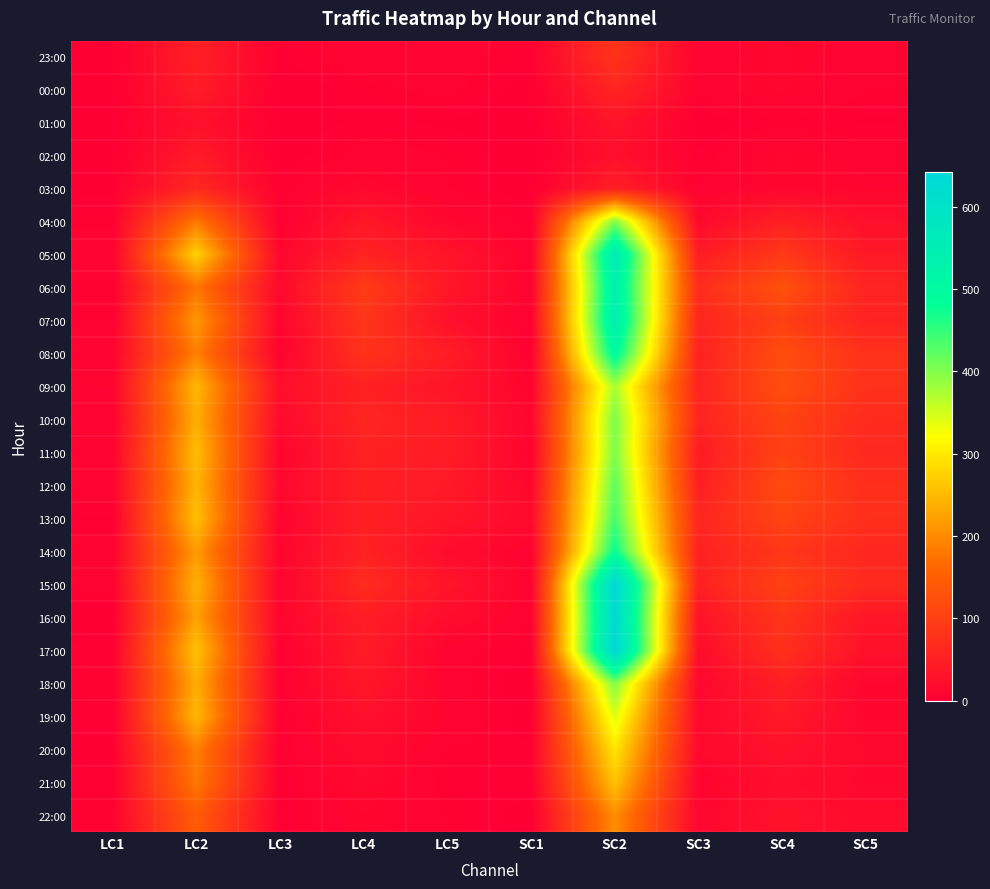

Reading right to left, list all the values displayed in this chart.

23:00: SC5=6	SC4=12	SC3=5	SC2=82	SC1=3	LC5=7	LC4=8	LC3=2	LC2=50	LC1=0
00:00: SC5=5	SC4=12	SC3=7	SC2=59	SC1=1	LC5=6	LC4=4	LC3=0	LC2=45	LC1=0
01:00: SC5=2	SC4=4	SC3=0	SC2=32	SC1=1	LC5=2	LC4=3	LC3=1	LC2=26	LC1=1
02:00: SC5=7	SC4=12	SC3=3	SC2=25	SC1=0	LC5=5	LC4=7	LC3=0	LC2=42	LC1=0
03:00: SC5=10	SC4=11	SC3=5	SC2=50	SC1=0	LC5=5	LC4=14	LC3=4	LC2=63	LC1=2
04:00: SC5=25	SC4=51	SC3=14	SC2=400	SC1=3	LC5=12	LC4=38	LC3=1	LC2=180	LC1=4
05:00: SC5=40	SC4=90	SC3=45	SC2=561	SC1=5	LC5=34	LC4=55	LC3=12	LC2=275	LC1=8
06:00: SC5=57	SC4=128	SC3=70	SC2=538	SC1=6	LC5=37	LC4=94	LC3=15	LC2=177	LC1=4
07:00: SC5=55	SC4=101	SC3=59	SC2=546	SC1=4	LC5=26	LC4=85	LC3=9	LC2=214	LC1=5
08:00: SC5=78	SC4=121	SC3=52	SC2=500	SC1=2	LC5=47	LC4=80	LC3=5	LC2=189	LC1=8
09:00: SC5=78	SC4=123	SC3=55	SC2=376	SC1=8	LC5=33	LC4=52	LC3=24	LC2=247	LC1=9
10:00: SC5=68	SC4=106	SC3=57	SC2=403	SC1=10	LC5=44	LC4=60	LC3=17	LC2=237	LC1=5
11:00: SC5=64	SC4=104	SC3=42	SC2=403	SC1=6	LC5=45	LC4=53	LC3=8	LC2=253	LC1=6
12:00: SC5=74	SC4=117	SC3=49	SC2=422	SC1=12	LC5=41	LC4=52	LC3=13	LC2=243	LC1=9
13:00: SC5=74	SC4=108	SC3=59	SC2=437	SC1=17	LC5=35	LC4=51	LC3=6	LC2=255	LC1=2
14:00: SC5=62	SC4=86	SC3=52	SC2=479	SC1=6	LC5=20	LC4=54	LC3=9	LC2=217	LC1=8
15:00: SC5=67	SC4=103	SC3=51	SC2=640	SC1=7	LC5=33	LC4=68	LC3=8	LC2=240	LC1=6
16:00: SC5=35	SC4=84	SC3=30	SC2=632	SC1=5	LC5=21	LC4=47	LC3=9	LC2=224	LC1=1
17:00: SC5=28	SC4=76	SC3=20	SC2=642	SC1=2	LC5=7	LC4=44	LC3=1	LC2=258	LC1=3
18:00: SC5=11	SC4=50	SC3=12	SC2=401	SC1=0	LC5=7	LC4=37	LC3=3	LC2=235	LC1=5
19:00: SC5=11	SC4=41	SC3=14	SC2=342	SC1=0	LC5=9	LC4=26	LC3=2	LC2=247	LC1=3
20:00: SC5=15	SC4=29	SC3=15	SC2=296	SC1=3	LC5=5	LC4=19	LC3=2	LC2=188	LC1=2
21:00: SC5=13	SC4=23	SC3=7	SC2=258	SC1=4	LC5=3	LC4=15	LC3=1	LC2=181	LC1=3
22:00: SC5=18	SC4=30	SC3=11	SC2=203	SC1=1	LC5=5	LC4=11	LC3=2	LC2=145	LC1=5